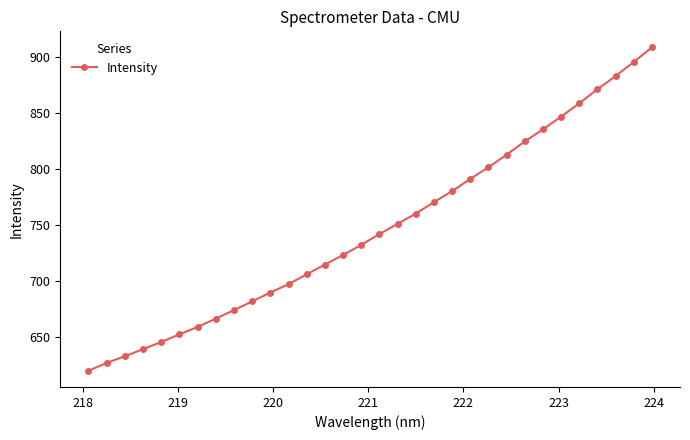

Reading right to left, extract all data points from this chart.

908.5	895.6	882.9	871.1	858.6	846.7	835.4	824.5	812.7	801.4	791.1	780.1	770.3	760.1	750.9	741.8	732.1	723.1	714.5	705.8	697.0	689.5	681.6	673.8	666.2	658.8	652.2	645.2	639.0	632.5	626.7	619.6